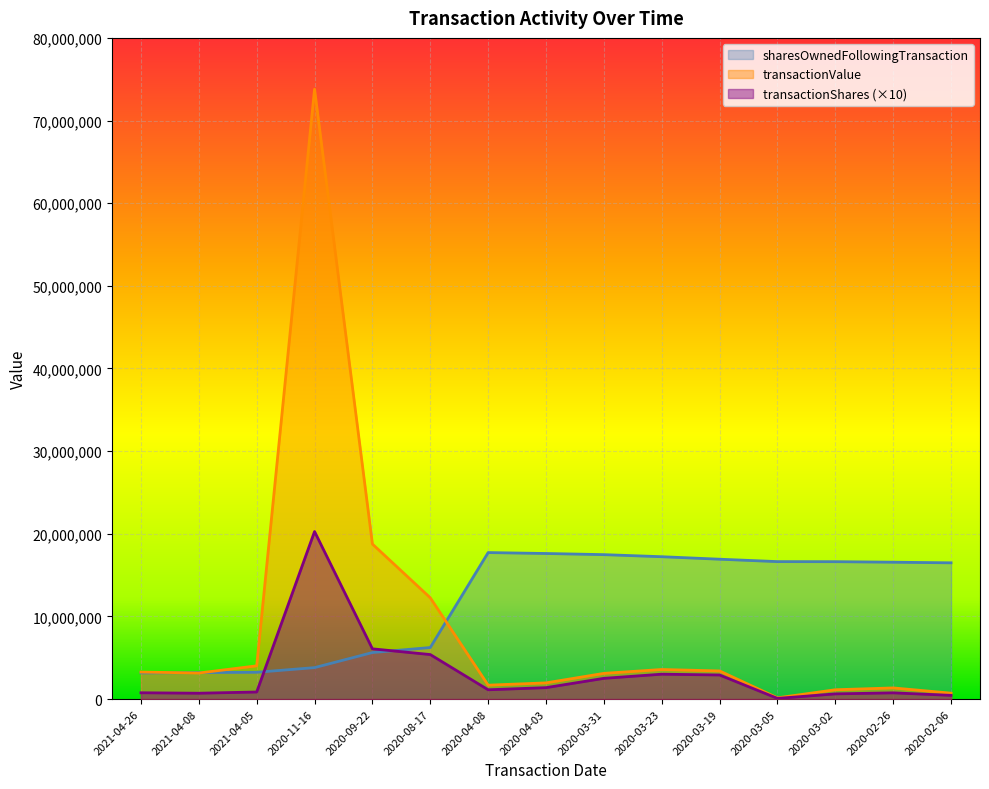

Where is transactionShares nearest to the value 10177315?

2020-09-22